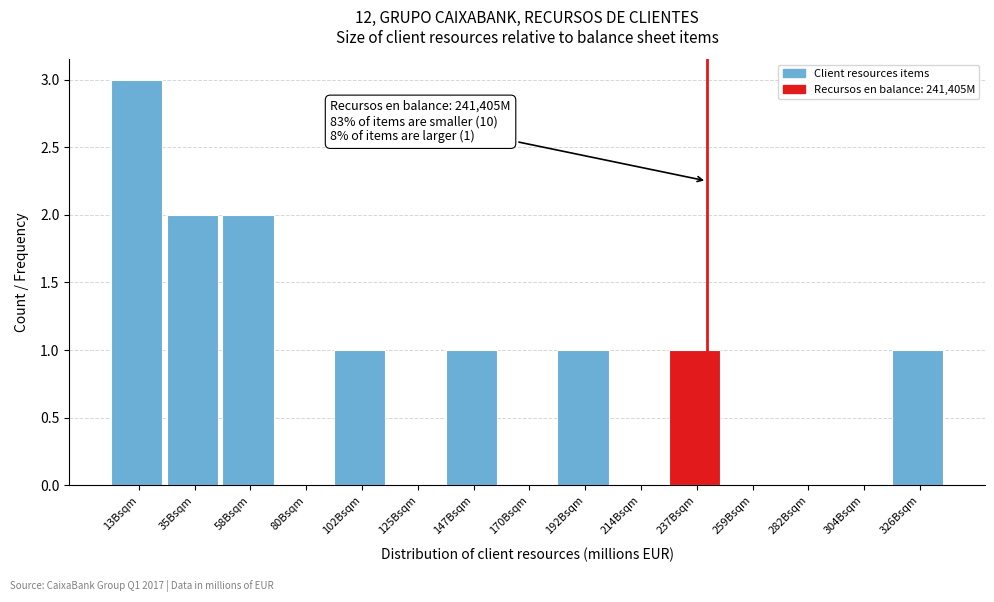

Reading right to left, transcribe all the data shown in this chart.

326Bsqm=1	304Bsqm=0	282Bsqm=0	259Bsqm=0	237Bsqm=1	214Bsqm=0	192Bsqm=1	170Bsqm=0	147Bsqm=1	125Bsqm=0	102Bsqm=1	80Bsqm=0	58Bsqm=2	35Bsqm=2	13Bsqm=3